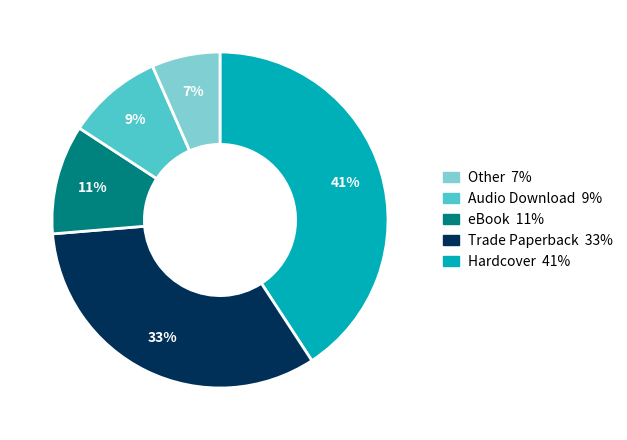

To the nearest percent, what is the difference between the largest and smallest slice percentages?

34%